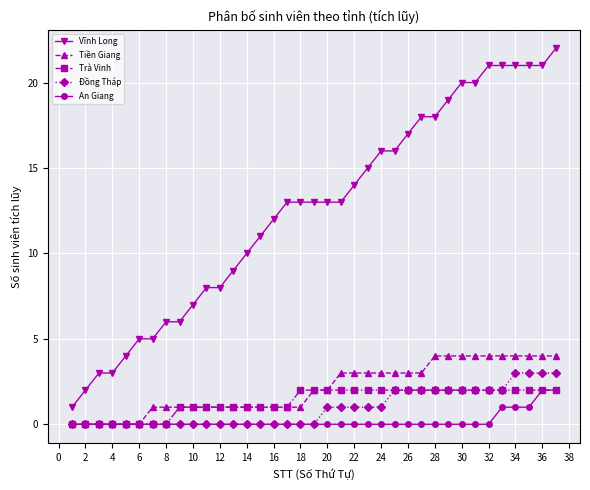

Which series has the largest total across all categories?

Vĩnh Long